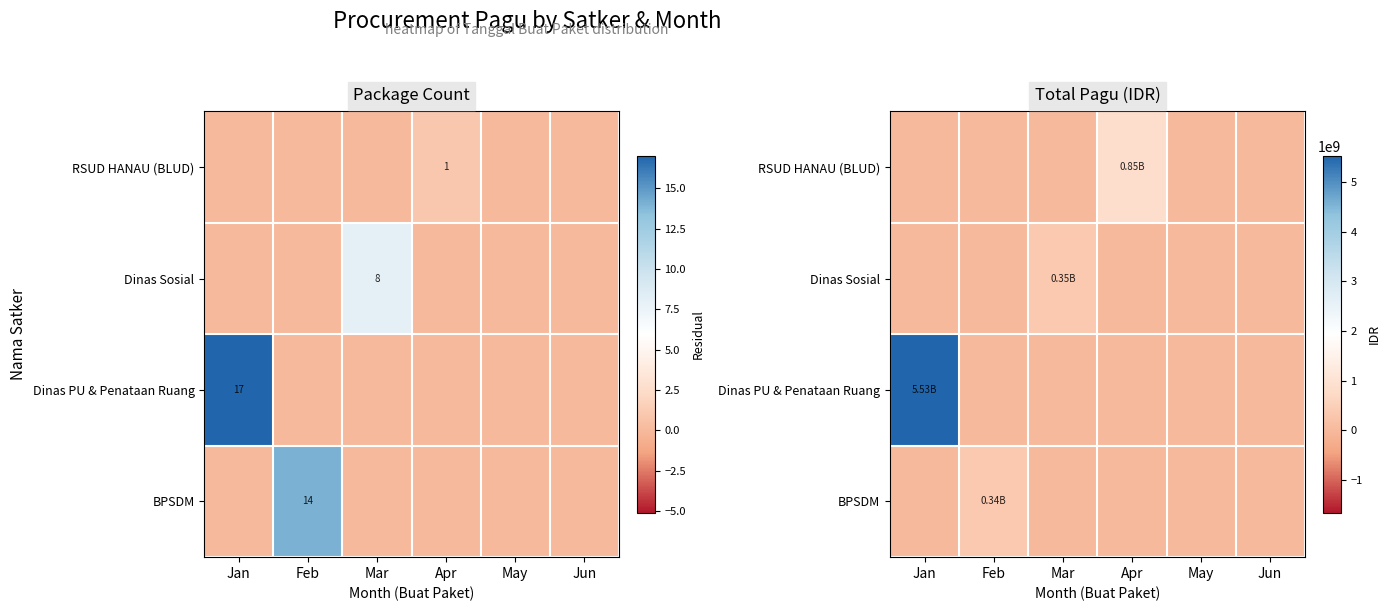

How many values in Dinas Sosial are above zero?

1